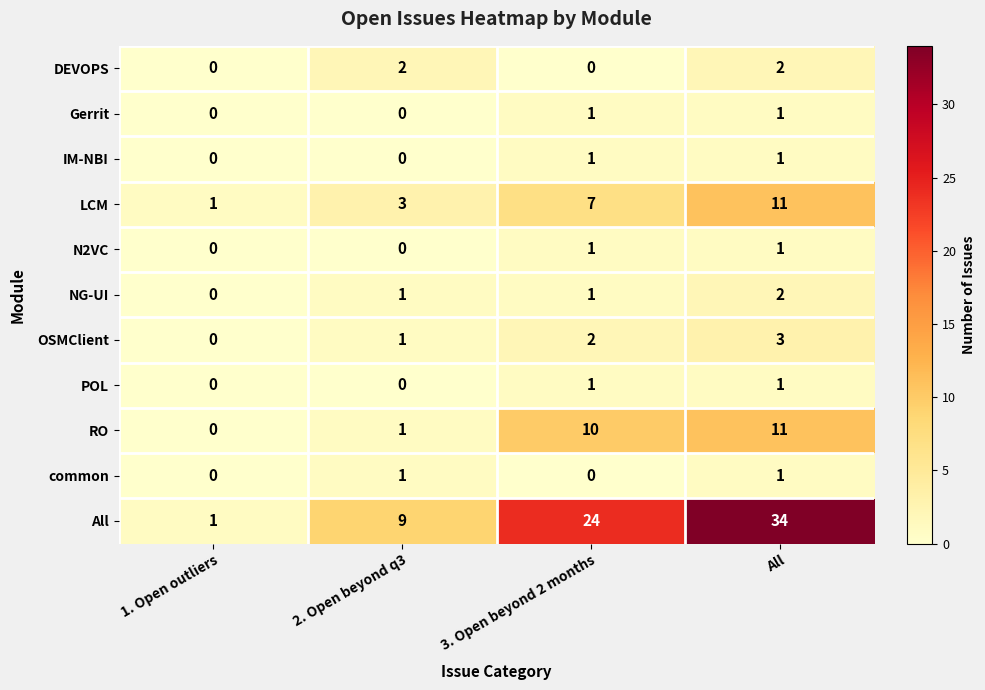

Which series changed the most between 3. Open beyond 2 months and All?

All